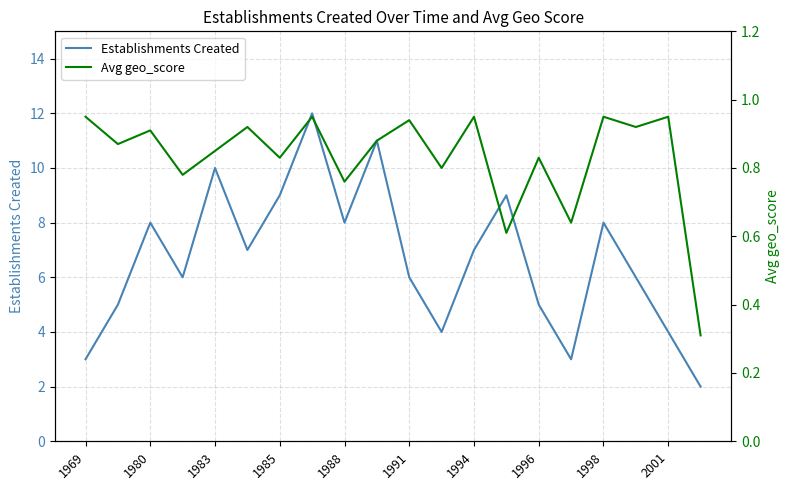

Is this an area chart (filled region under the line)?

No